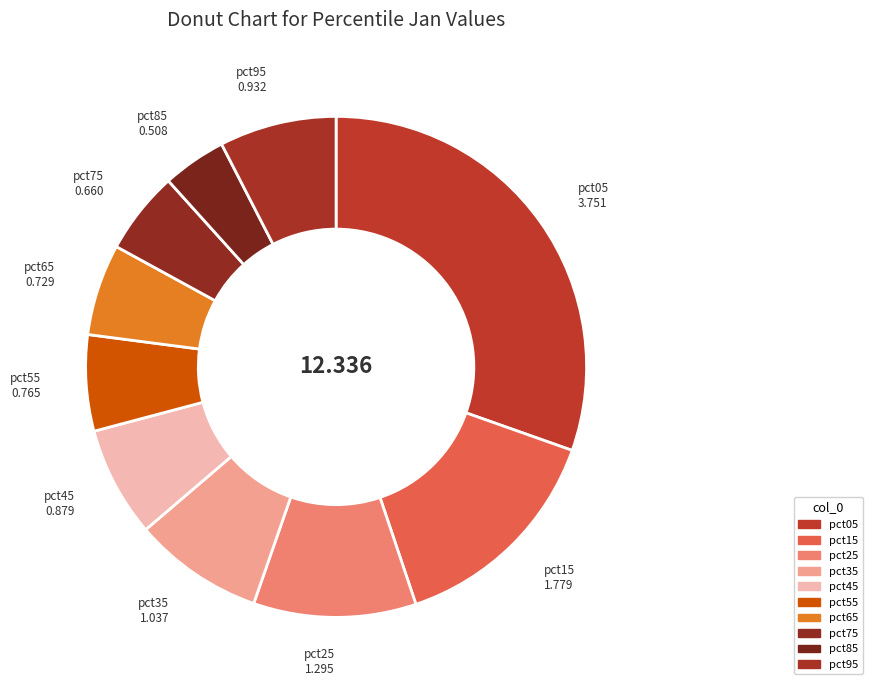

Between pct25 and pct85, which is larger?

pct25